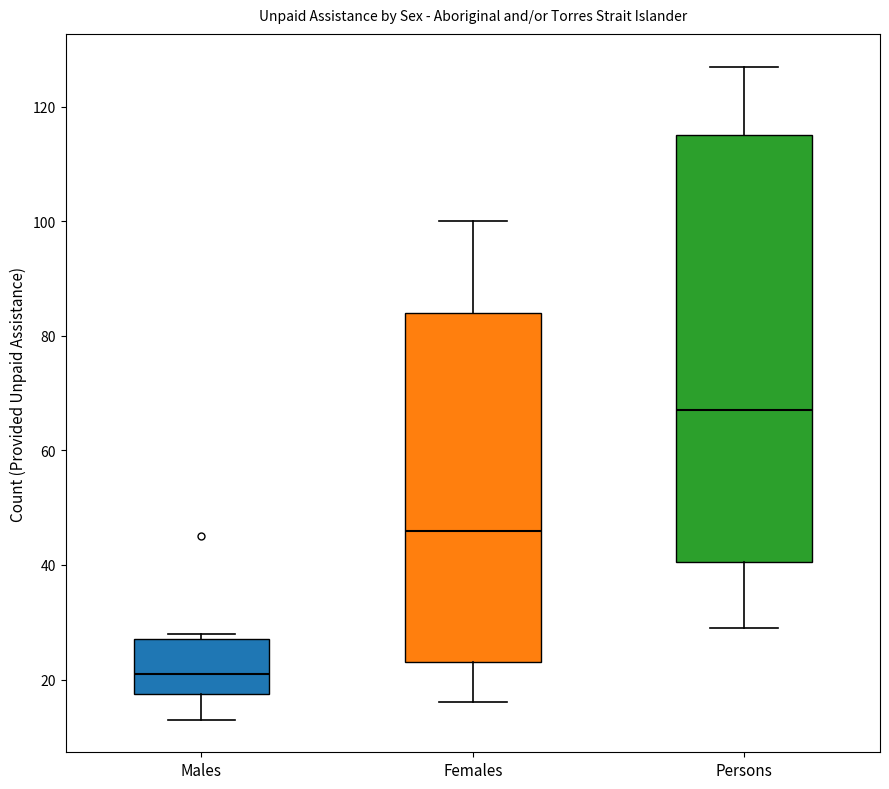

Where does the median line of the box for Females sit on the y-axis? The values are not printed on the chart, so give them approximately, as read against the axis.

46